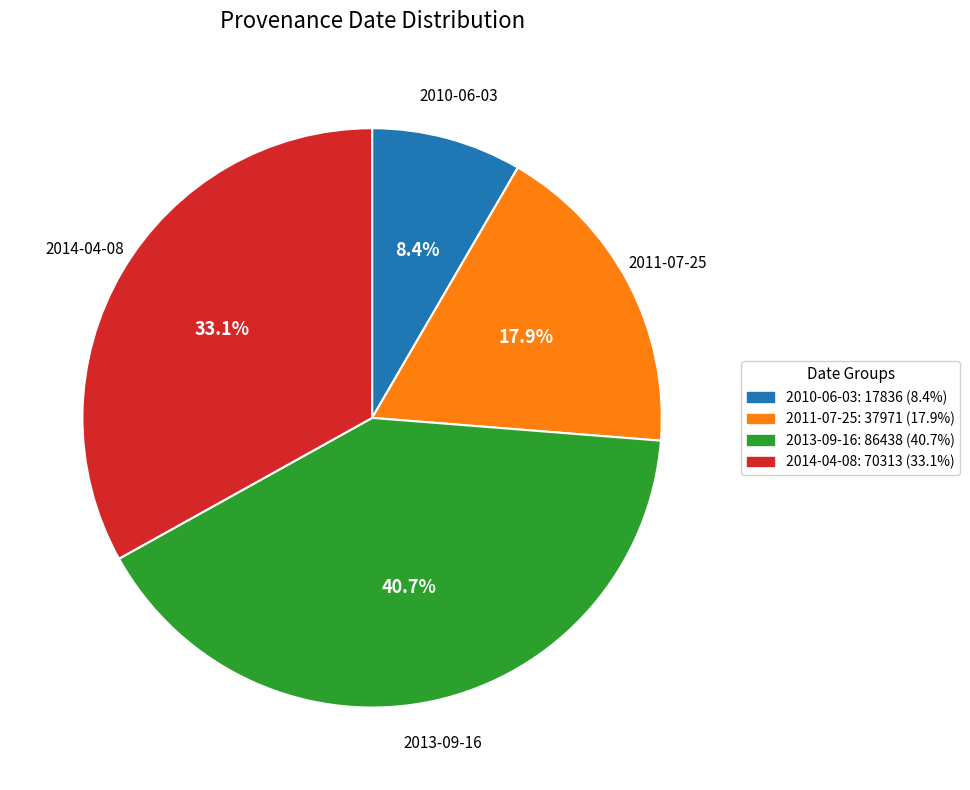

Rank the categories by value from lowest to highest.

2010-06-03: 17836 (8.4%), 2011-07-25: 37971 (17.9%), 2014-04-08: 70313 (33.1%), 2013-09-16: 86438 (40.7%)